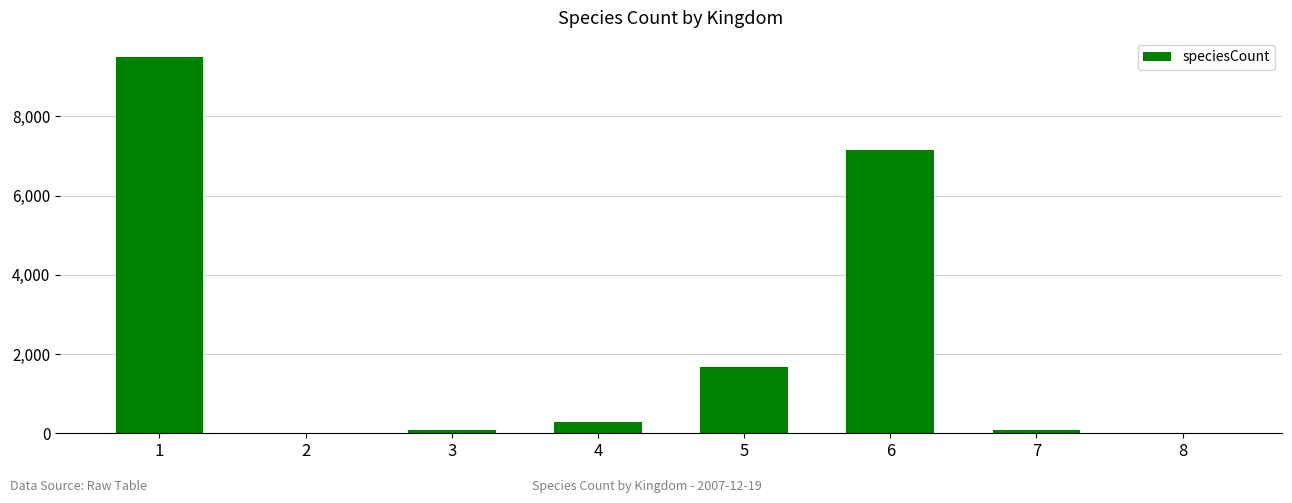

Which has a higher value, 8 or 4?

4